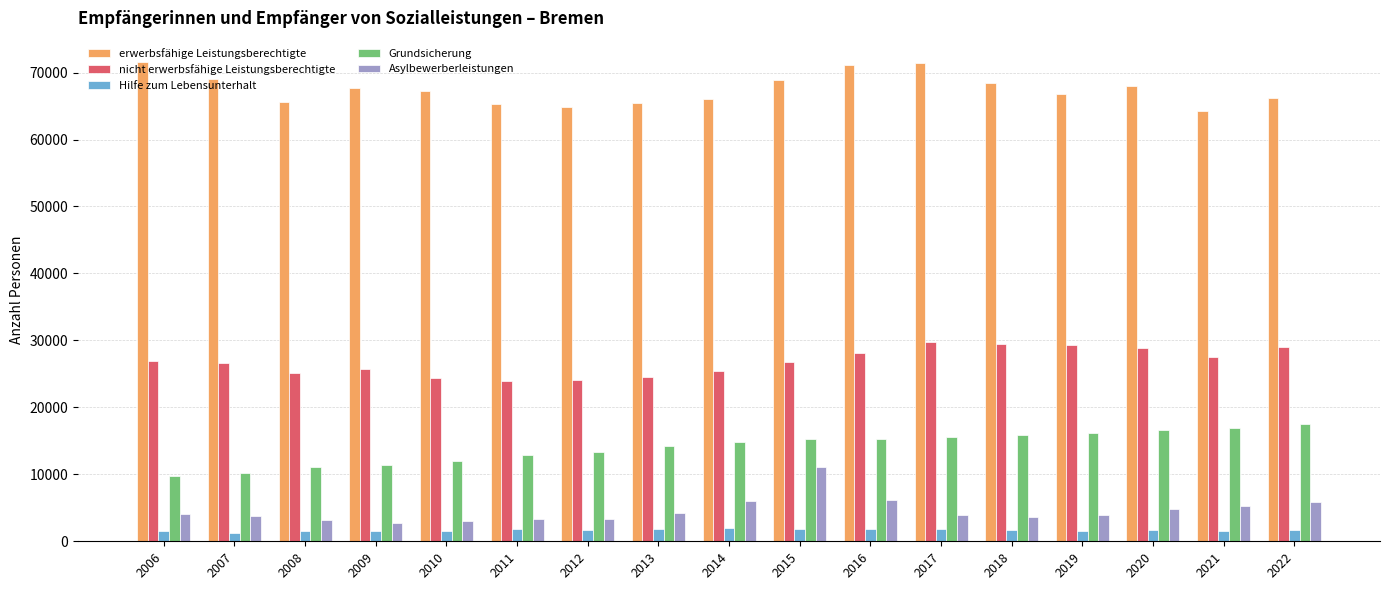

What is the lowest value of the Grundsicherung series?

9753